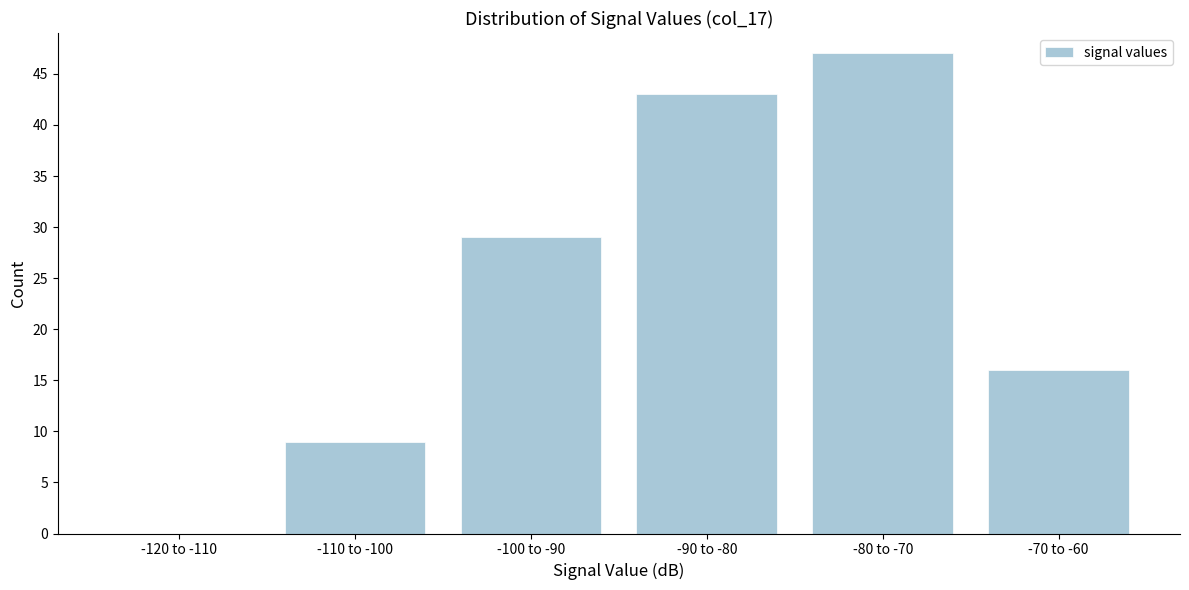

Reading right to left, what are all the values shown in this chart?

-70 to -60=16	-80 to -70=47	-90 to -80=43	-100 to -90=29	-110 to -100=9	-120 to -110=0